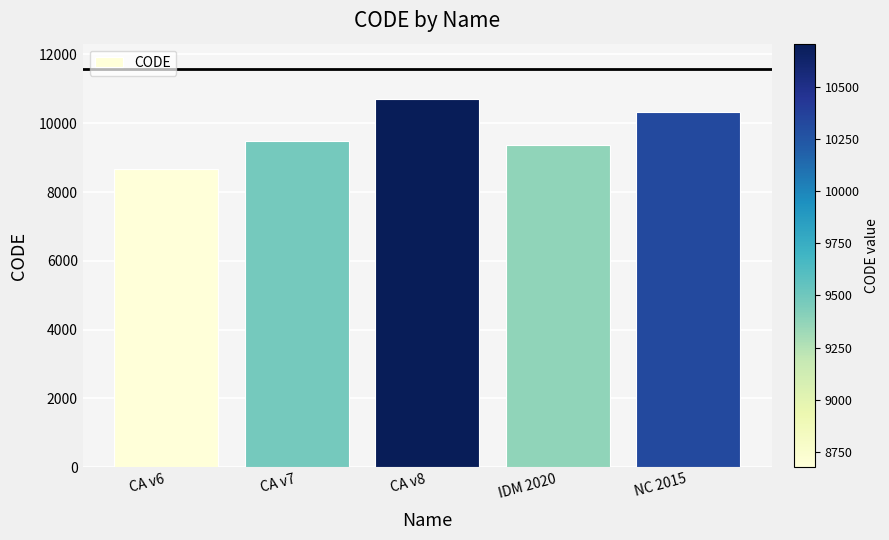

Where is the data nearest to the value 9691?

CA v7